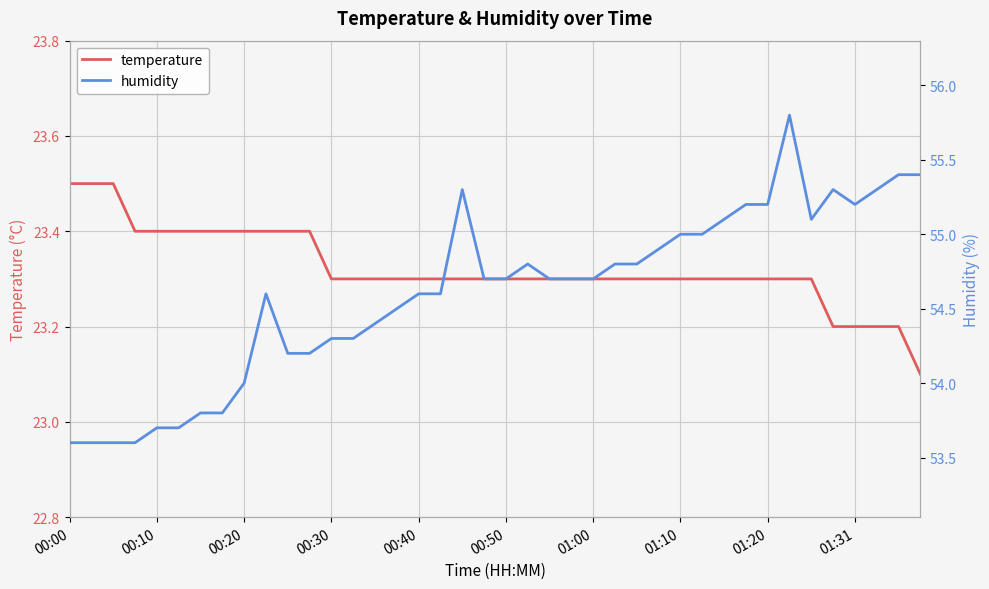

True or false: temperature has more than 2 interior local peaks.

False